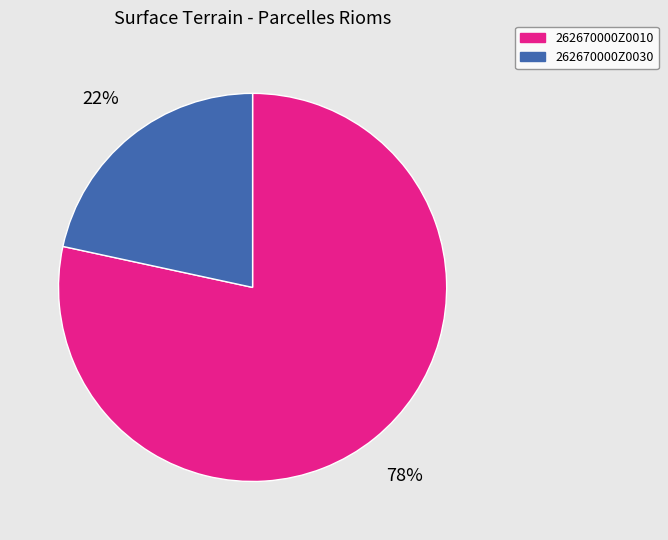

What is the ratio of the value at 262670000Z0030 to the value at 262670000Z0010?

0.3